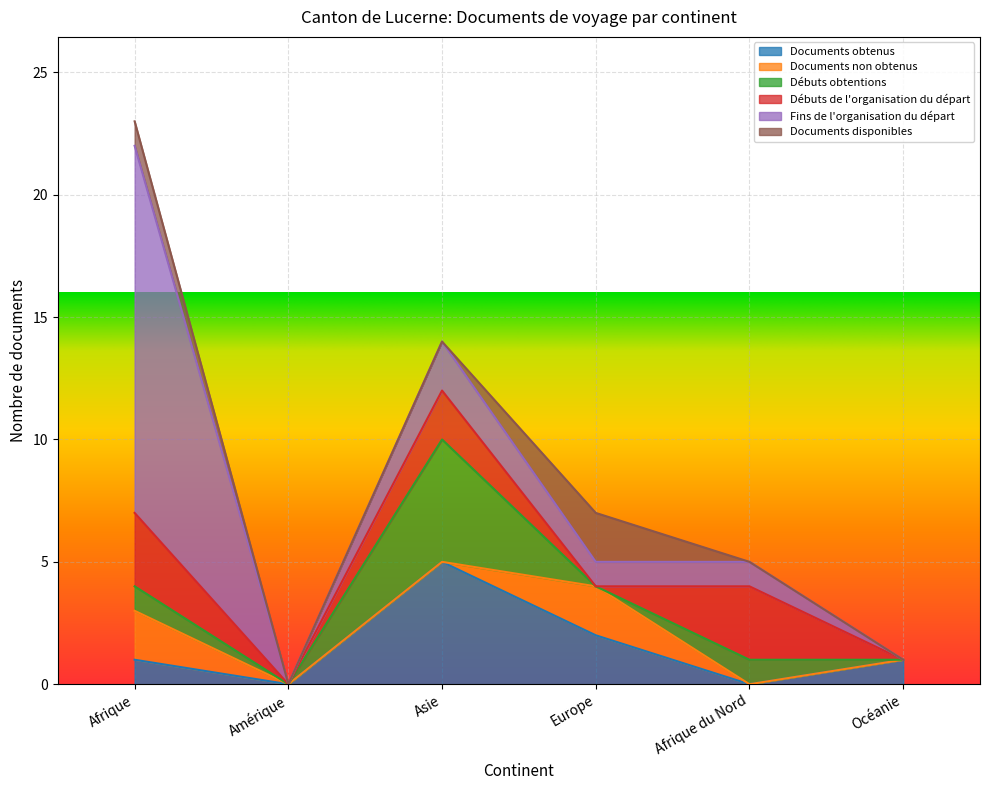

How many intersections are there between Documents disponibles and Fins de l'organisation du départ?

2